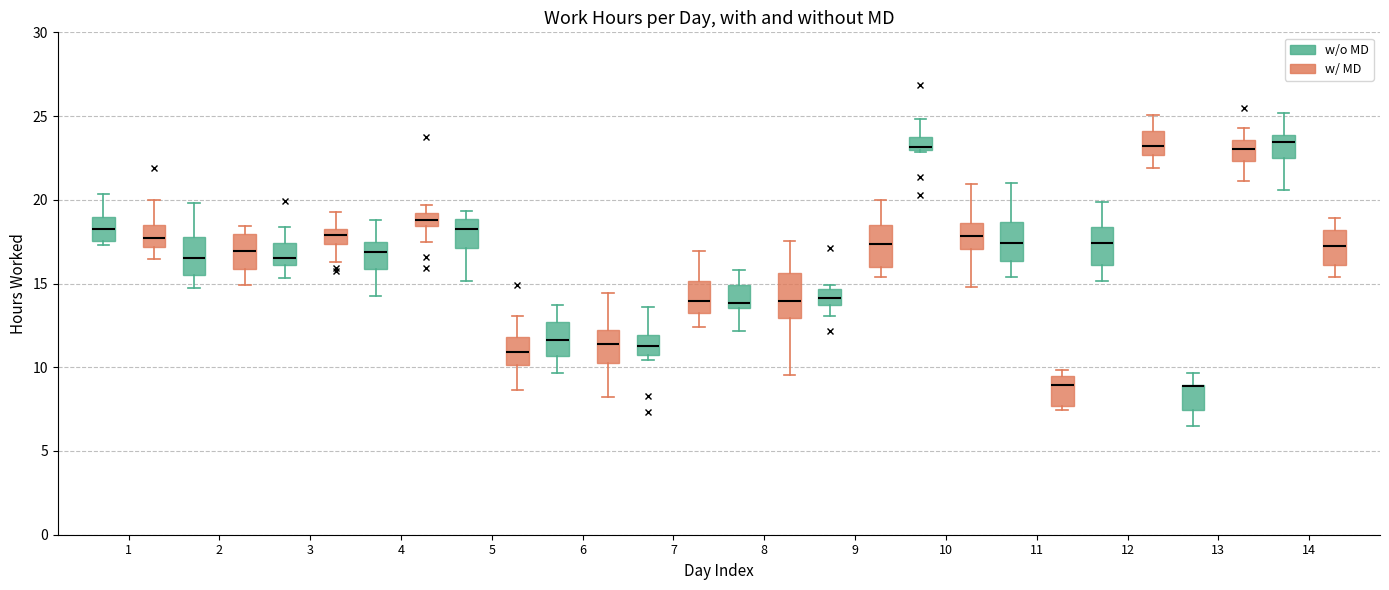

Reading left to right, transcribe this box plot: for each box, give where its median line is, the range the box spans, and where its two whiskers end, as read against the y-axis. The values are not printed on the chart, so give them approximately, as read against the axis.

1 (w/o MD): median 18.0, box 17.5 to 19.0, whiskers 17.5 (just below the box's lower edge) to 20.5
1 (w/ MD): median 17.5, box 17.0 to 18.5, whiskers 16.5 to 20.0
2 (w/o MD): median 16.5, box 15.5 to 18.0, whiskers 15.0 to 20.0
2 (w/ MD): median 17.0, box 16.0 to 18.0, whiskers 15.0 to 18.5
3 (w/o MD): median 16.5, box 16.0 to 17.5, whiskers 15.5 to 18.5
3 (w/ MD): median 18.0, box 17.5 to 18.5, whiskers 16.5 to 19.5
4 (w/o MD): median 17.0, box 16.0 to 17.5, whiskers 14.5 to 19.0
4 (w/ MD): median 19.0 (inside the box), box 18.5 to 19.0, whiskers 17.5 to 19.5
5 (w/o MD): median 18.5, box 17.0 to 19.0, whiskers 15.0 to 19.5
5 (w/ MD): median 11.0, box 10.0 to 12.0, whiskers 8.5 to 13.0
6 (w/o MD): median 11.5, box 10.5 to 12.5, whiskers 9.5 to 13.5
6 (w/ MD): median 11.5, box 10.0 to 12.0, whiskers 8.0 to 14.5
7 (w/o MD): median 11.5, box 10.5 to 12.0, whiskers 10.5 (just below the box's lower edge) to 13.5
7 (w/ MD): median 14.0, box 13.0 to 15.0, whiskers 12.5 to 17.0
8 (w/o MD): median 14.0, box 13.5 to 15.0, whiskers 12.0 to 16.0
8 (w/ MD): median 14.0, box 13.0 to 15.5, whiskers 9.5 to 17.5
9 (w/o MD): median 14.0, box 13.5 to 14.5, whiskers 13.0 to 15.0
9 (w/ MD): median 17.5, box 16.0 to 18.5, whiskers 15.5 to 20.0
10 (w/o MD): median 23.0 (just above the box's lower edge), box 23.0 to 24.0, whiskers 23.0 to 25.0
10 (w/ MD): median 18.0, box 17.0 to 18.5, whiskers 15.0 to 21.0
11 (w/o MD): median 17.5, box 16.5 to 18.5, whiskers 15.5 to 21.0
11 (w/ MD): median 9.0, box 7.5 to 9.5, whiskers 7.5 (just below the box's lower edge) to 10.0
12 (w/o MD): median 17.5, box 16.0 to 18.5, whiskers 15.0 to 20.0
12 (w/ MD): median 23.0, box 22.5 to 24.0, whiskers 22.0 to 25.0
13 (w/o MD): median 9.0 (drawn on the box's upper edge), box 7.5 to 9.0, whiskers 6.5 to 9.5
13 (w/ MD): median 23.0, box 22.5 to 23.5, whiskers 21.0 to 24.5
14 (w/o MD): median 23.5, box 22.5 to 24.0, whiskers 20.5 to 25.0
14 (w/ MD): median 17.0, box 16.0 to 18.0, whiskers 15.5 to 19.0